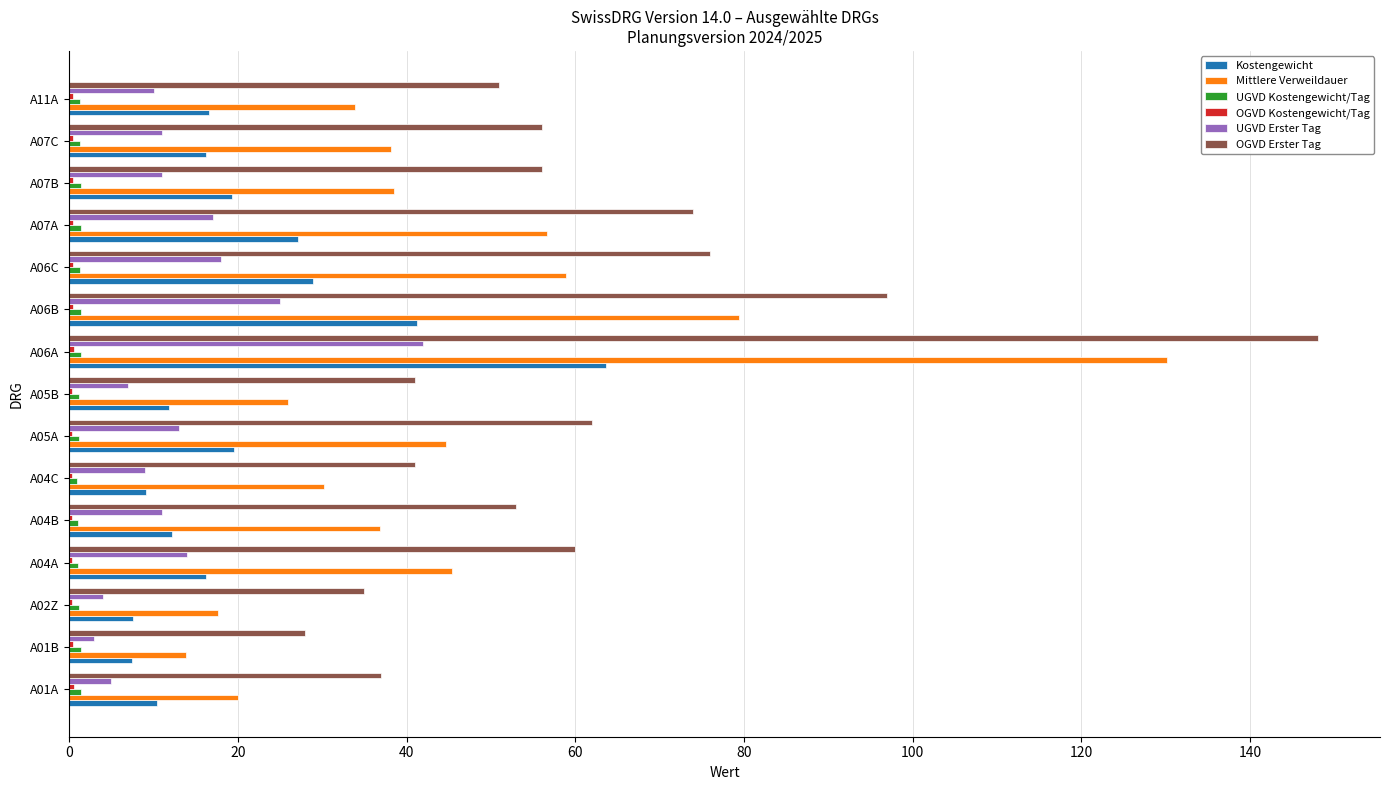

Which series has the largest total across all categories?

OGVD Erster Tag